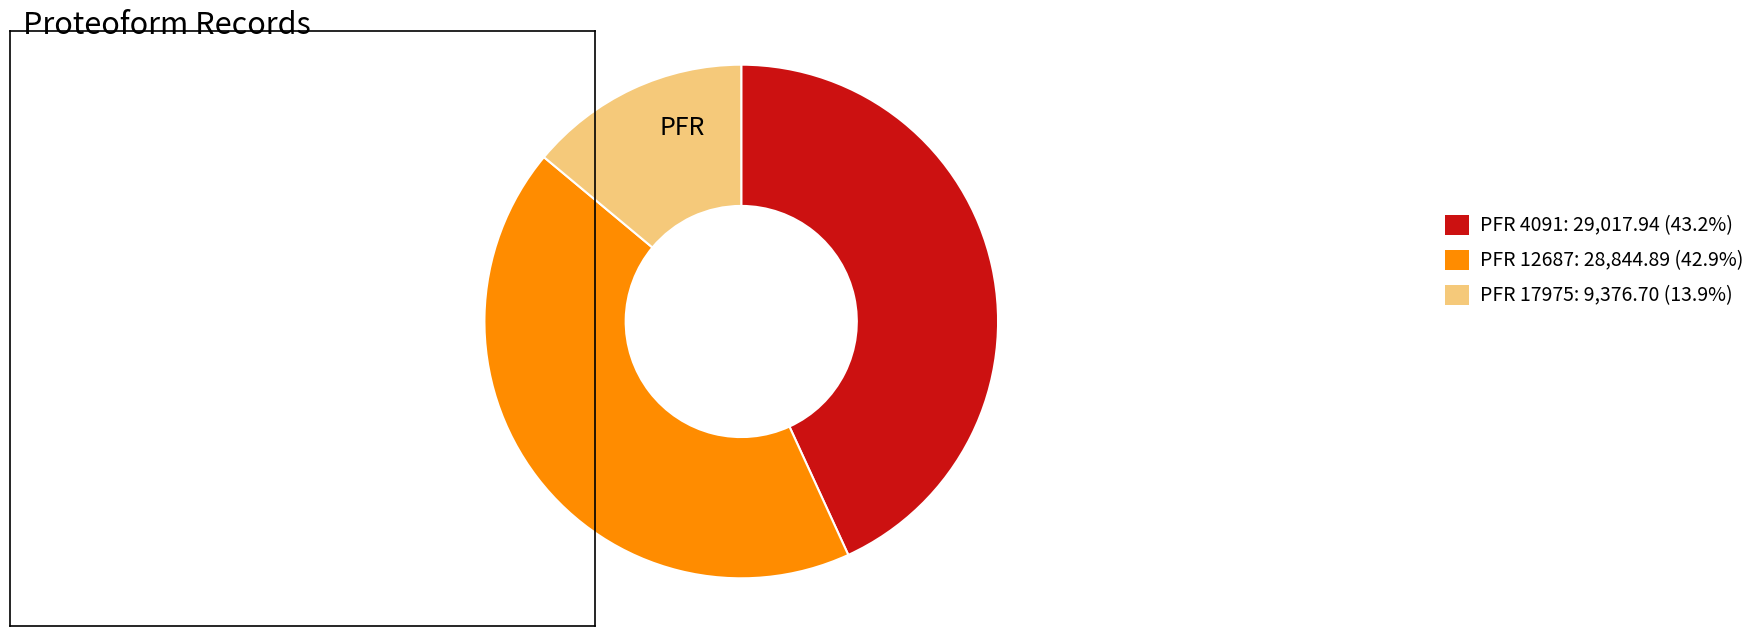

Count the number of slices in the pie.

3